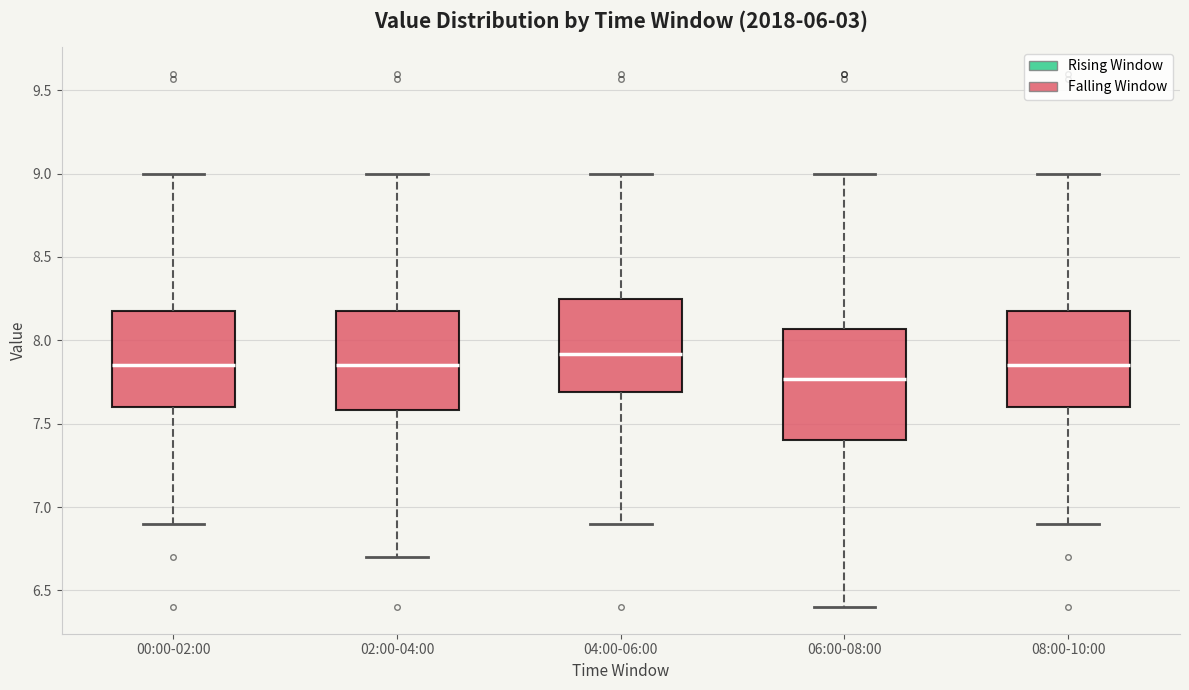

Reading left to right, read every box against the y-axis: the position of its median line, the range the box covers, and the ends of its whiskers. The values are not printed on the chart, so give them approximately, as read against the axis.

00:00-02:00: median 7.85, box 7.60 to 8.20, whiskers 6.90 to 9.00
02:00-04:00: median 7.85, box 7.60 to 8.20, whiskers 6.70 to 9.00
04:00-06:00: median 7.90, box 7.70 to 8.25, whiskers 6.90 to 9.00
06:00-08:00: median 7.75, box 7.40 to 8.05, whiskers 6.40 to 9.00
08:00-10:00: median 7.85, box 7.60 to 8.20, whiskers 6.90 to 9.00